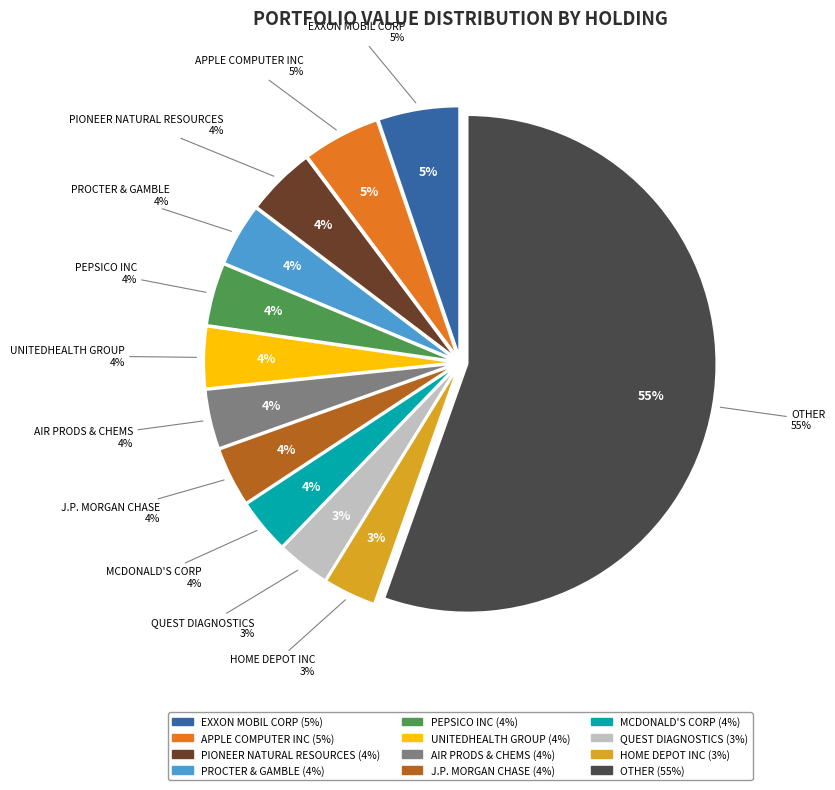

To the nearest percent, what is the difference between the AIR PRODS & CHEMS and APPLE COMPUTER INC slice percentages?

1%